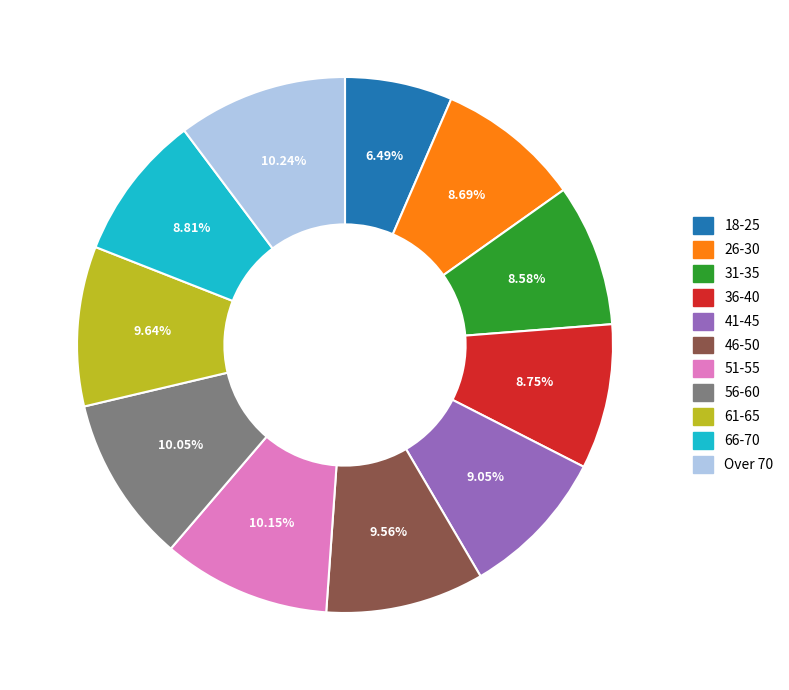

Does 18-25 represent more than half of the total?

No